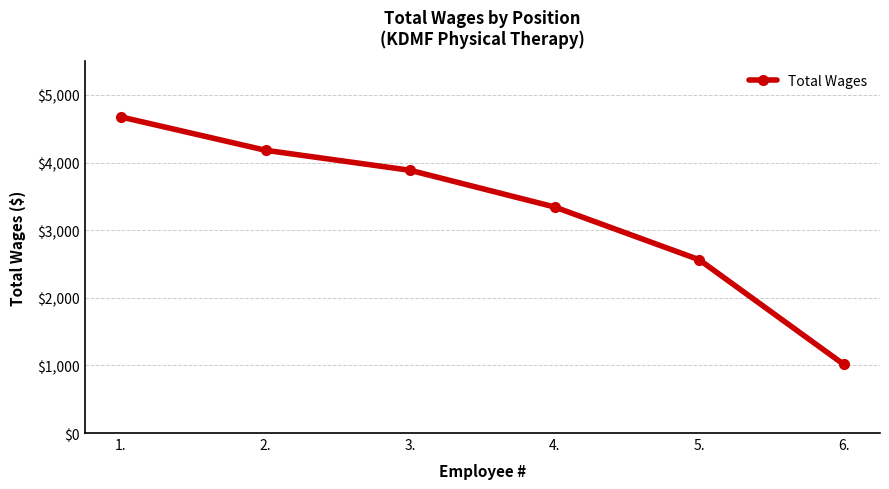

Is this an area chart (filled region under the line)?

No